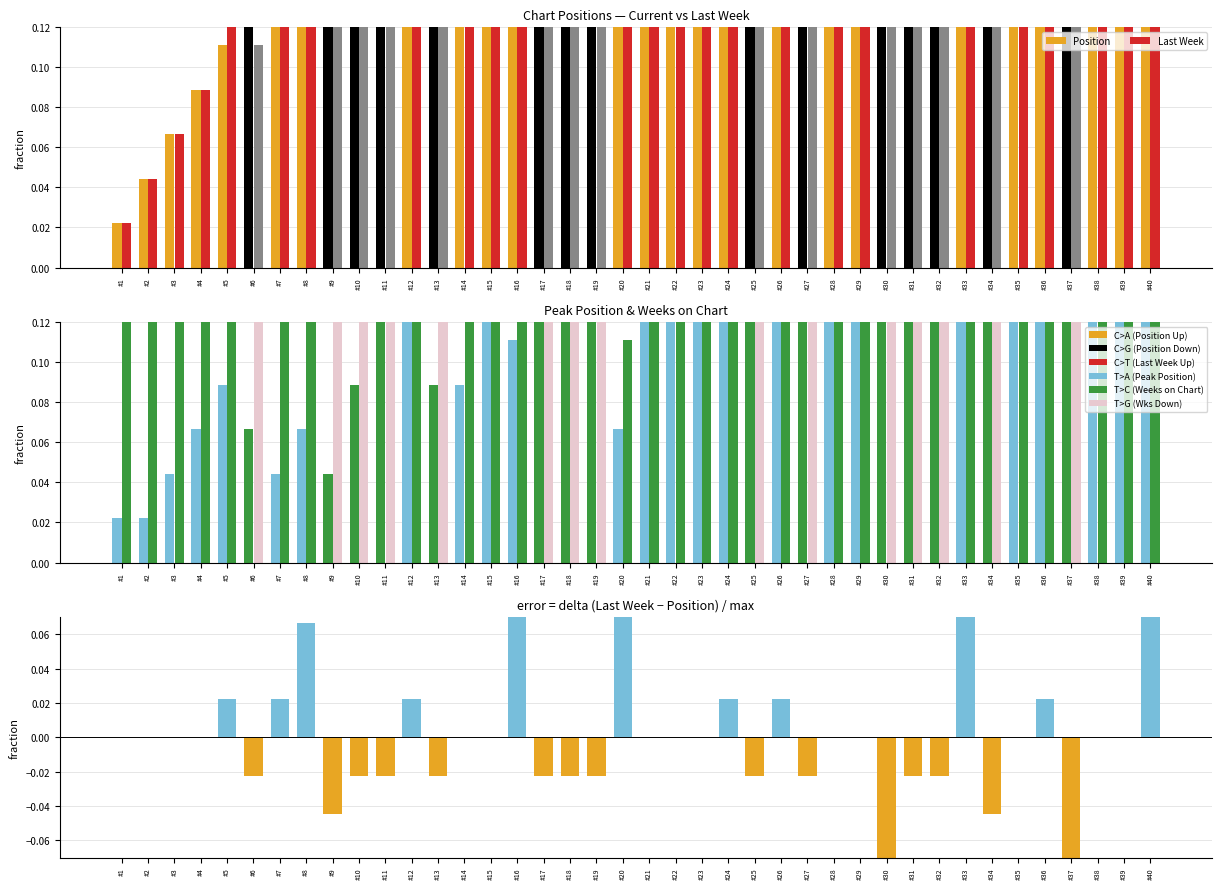

Rank the categories by value from lowest to highest.

#30, #37, #9, #34, #18, #25, #27, #31, #32, #6, #11, #10, #13, #17, #19, #1, #2, #3, #4, #14, #15, #21, #22, #23, #28, #29, #35, #38, #39, #36, #12, #5, #7, #24, #26, #8, #40, #33, #20, #16